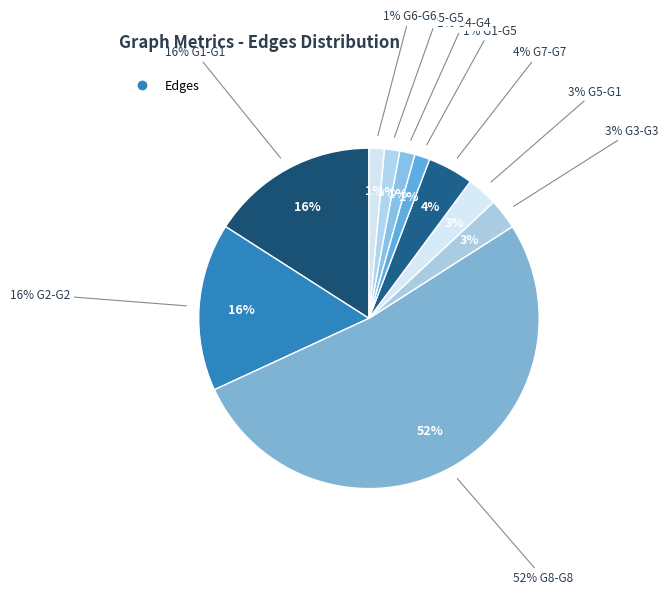

Is the sum of G1-G5 and G8-G8 greater than half?

Yes